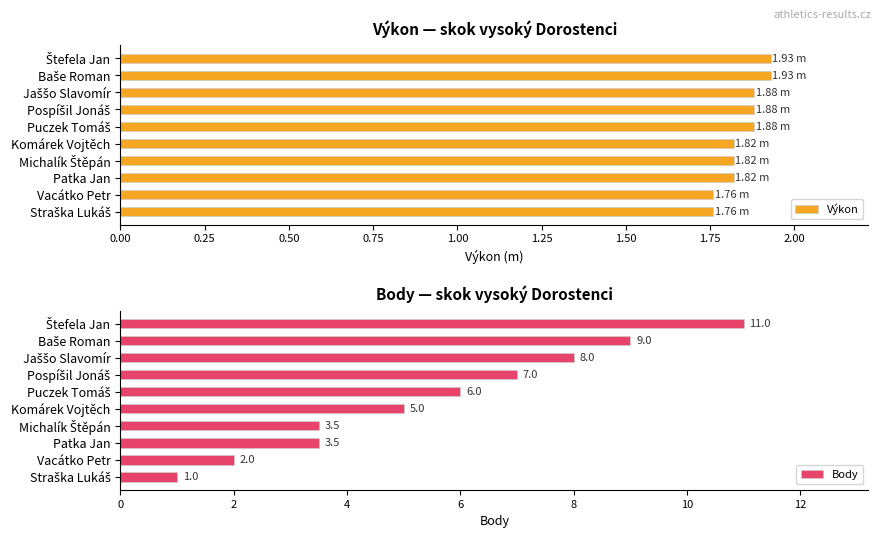

What is the sum of all Výkon values?

18.5